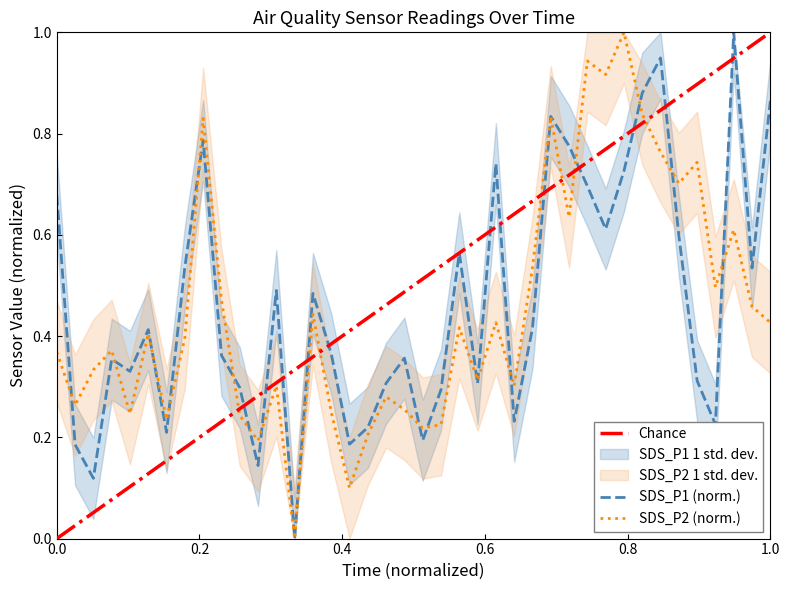

In SDS_P2, how many points are lower than both neighbors (excluding endpoints)?

13